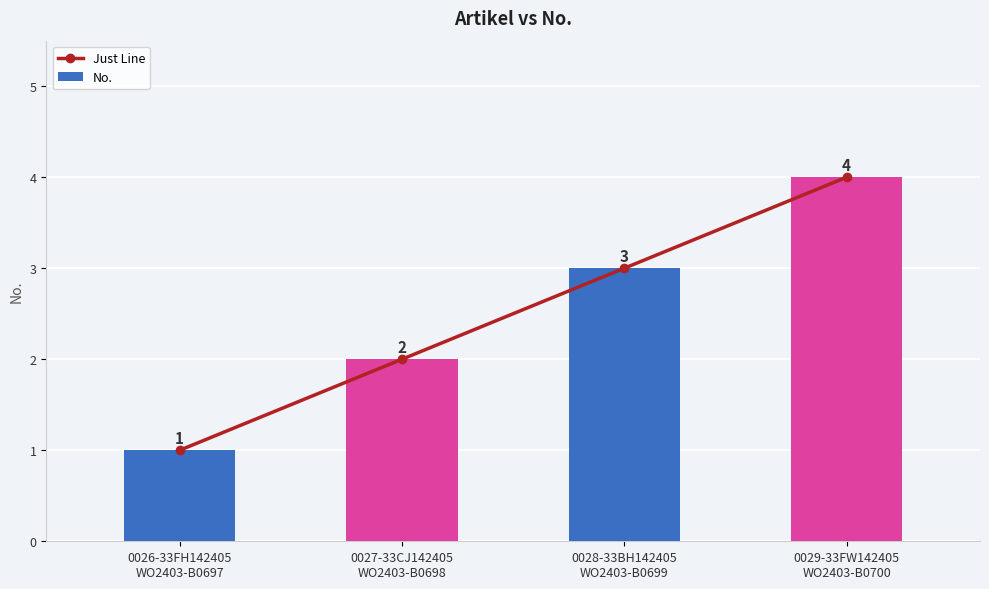

What are all the series names shown in the legend?

Just Line, No.